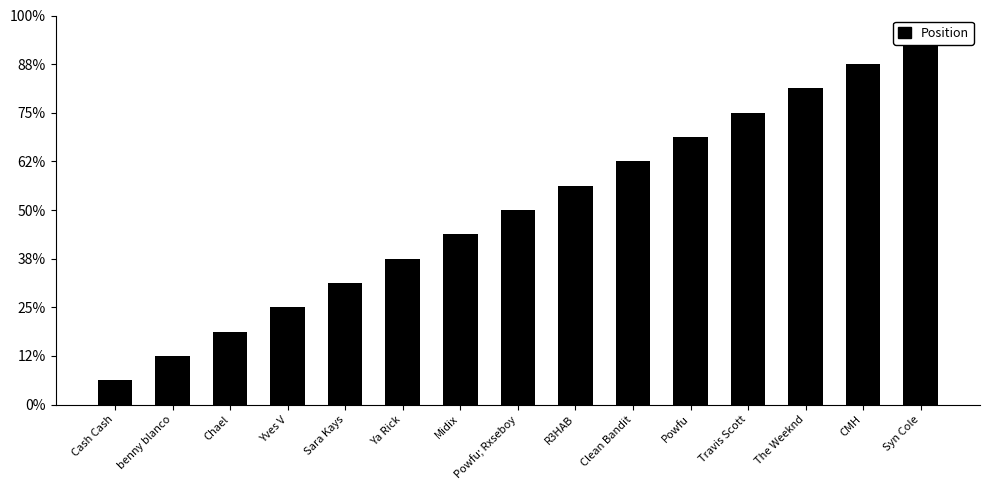

Count the number of data series in this chart.

1